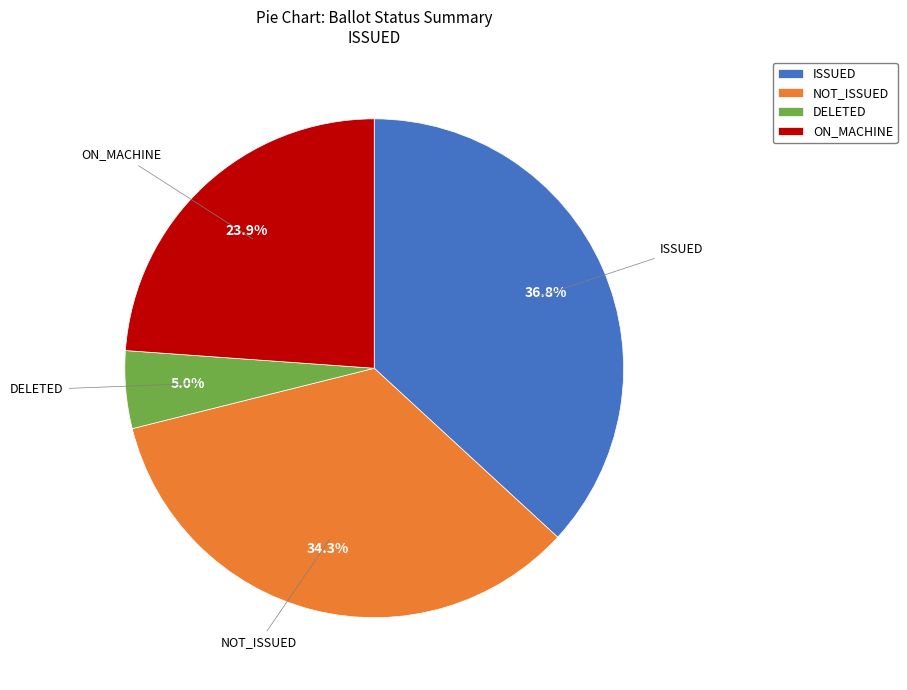

Count the number of slices in the pie.

4